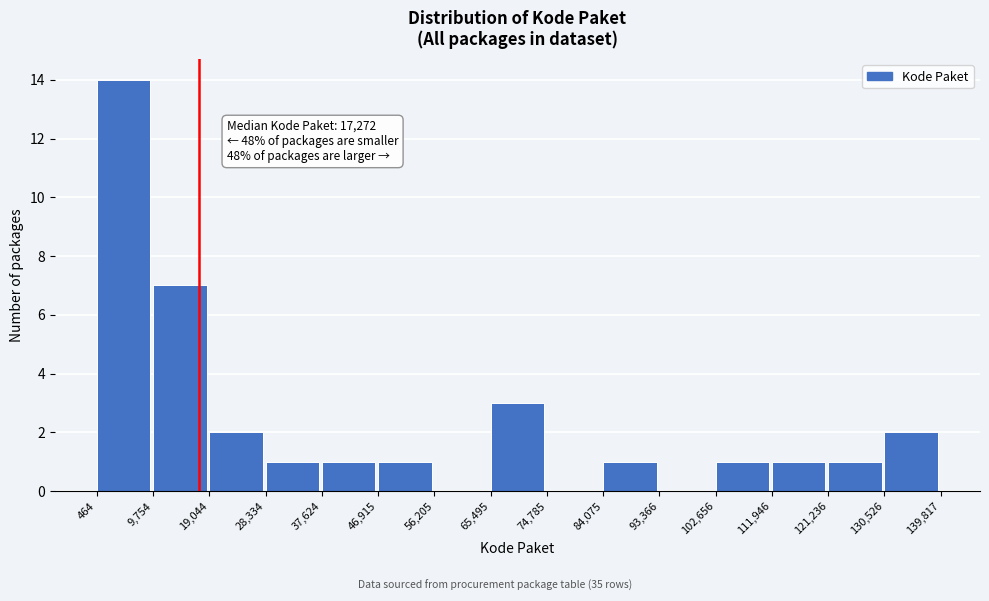

Over which range of the x-axis is the bar tallest?

464 to 9,754